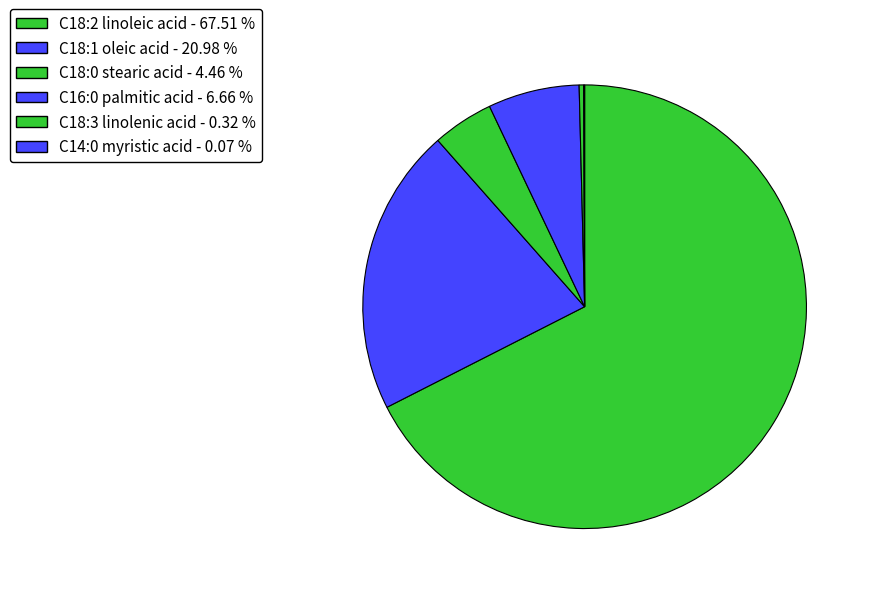

Is there any slice that represents more than half of the pie?

Yes